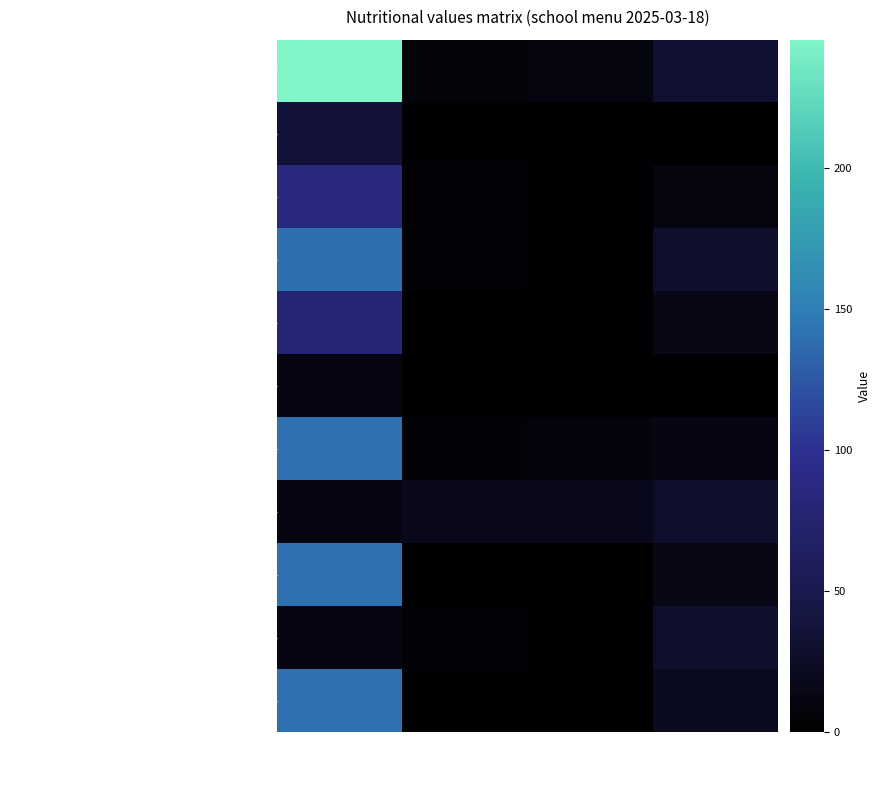

Which series has the largest total across all categories?

Каша пшённая молочная с малом сливочным